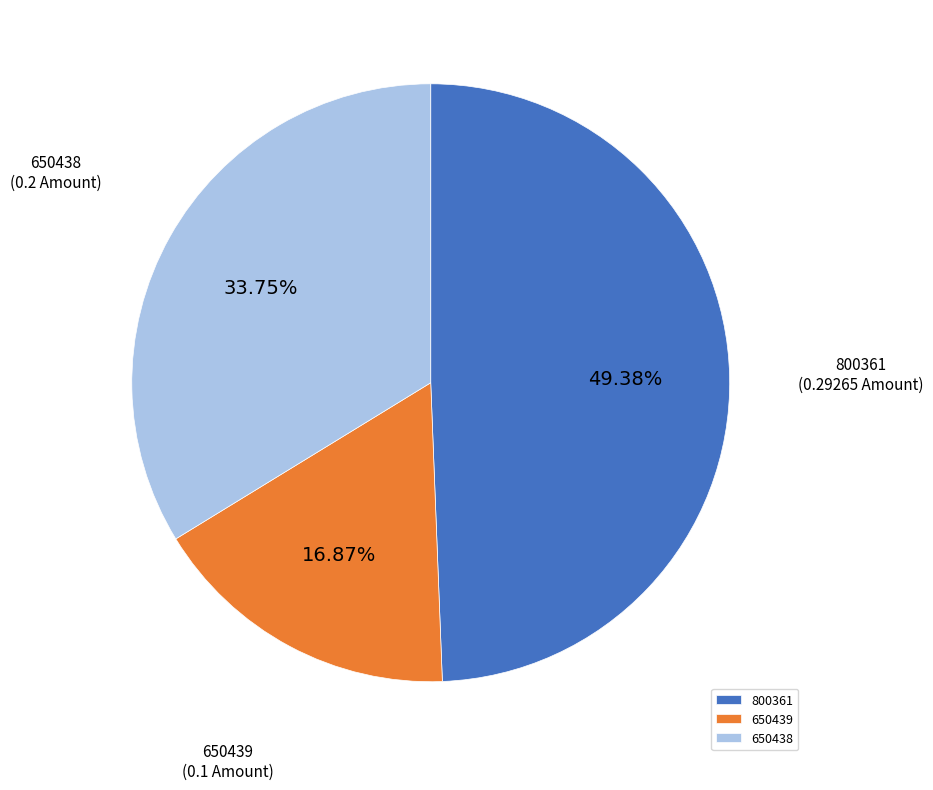

Rank the categories by value from highest to lowest.

800361, 650438, 650439